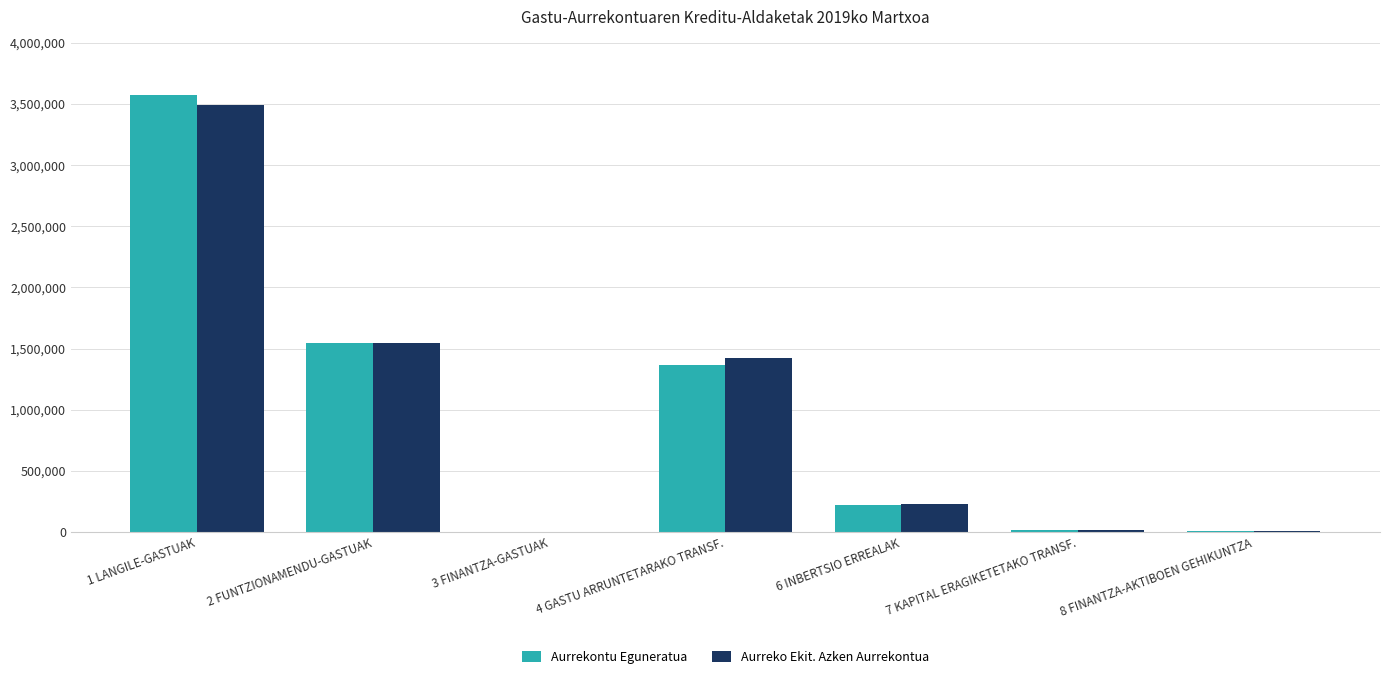

At which category does the chart reach its peak across all series?

1 LANGILE-GASTUAK